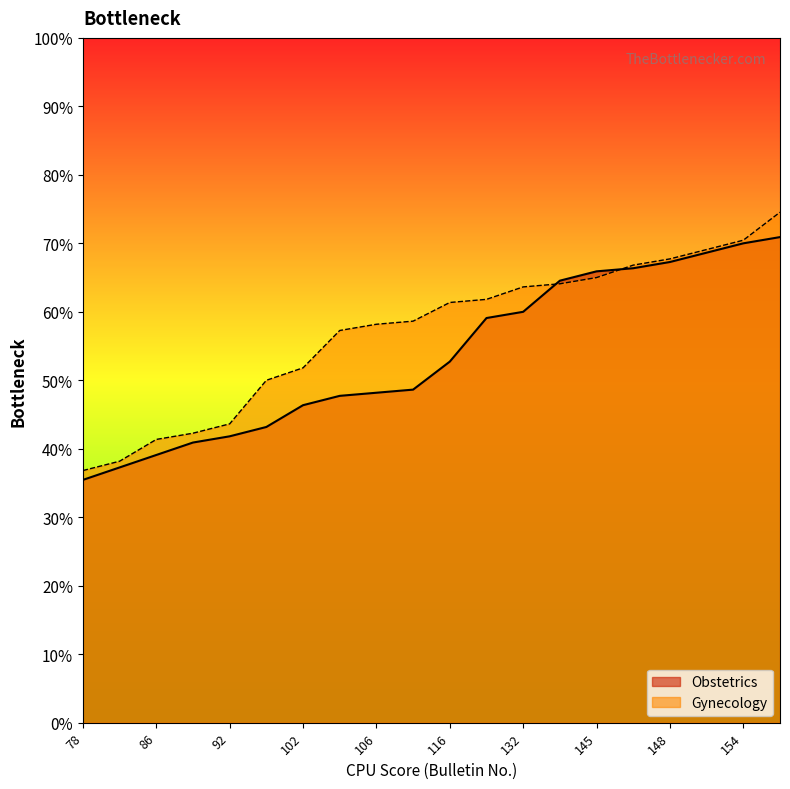

What are all the series names shown in the legend?

Obstetrics, Gynecology